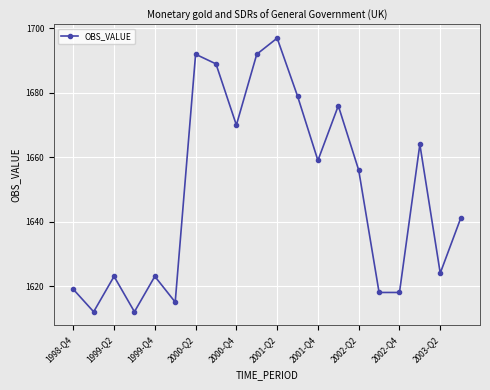

Reading left to right, list all the values displayed in this chart.

1619	1612	1623	1612	1623	1615	1692	1689	1670	1692	1697	1679	1659	1676	1656	1618	1618	1664	1624	1641